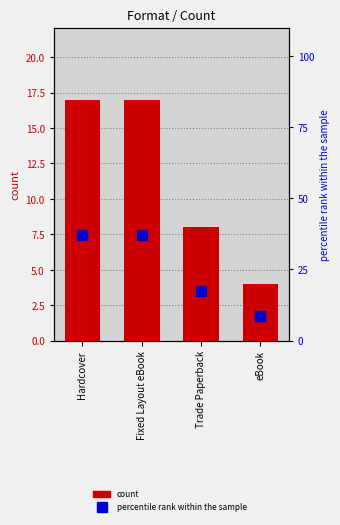

Reading left to right, transcribe all the data shown in this chart.

count: Hardcover=17.0	Fixed Layout eBook=17.0	Trade Paperback=8.0	eBook=4.0
percentile rank within the sample: Hardcover=37.0	Fixed Layout eBook=37.0	Trade Paperback=17.4	eBook=8.7